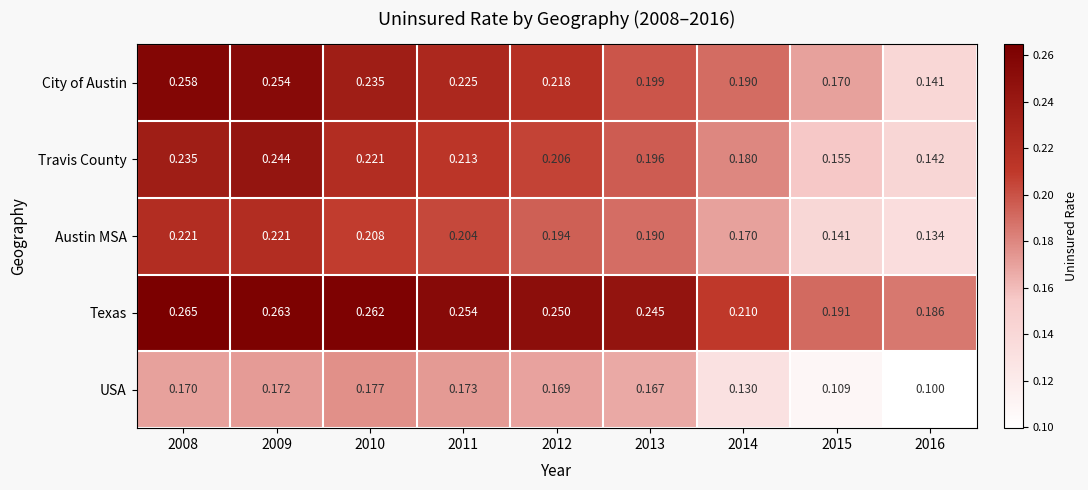

Which series has the largest range (max minus min)?

City of Austin